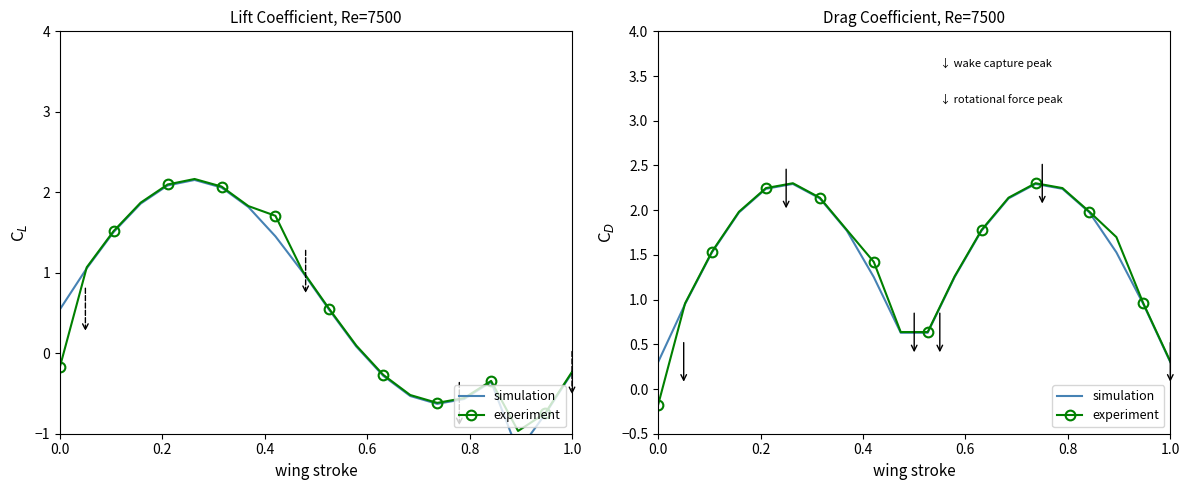

The value of experiment at 0.2 is 1.7. True or false?

False